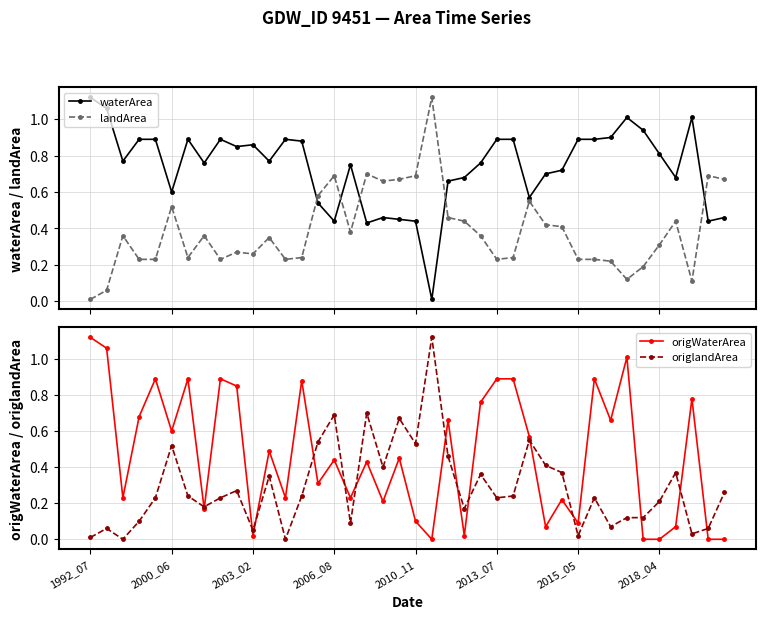

Which series changed the most between 12 and 36?

origlandArea